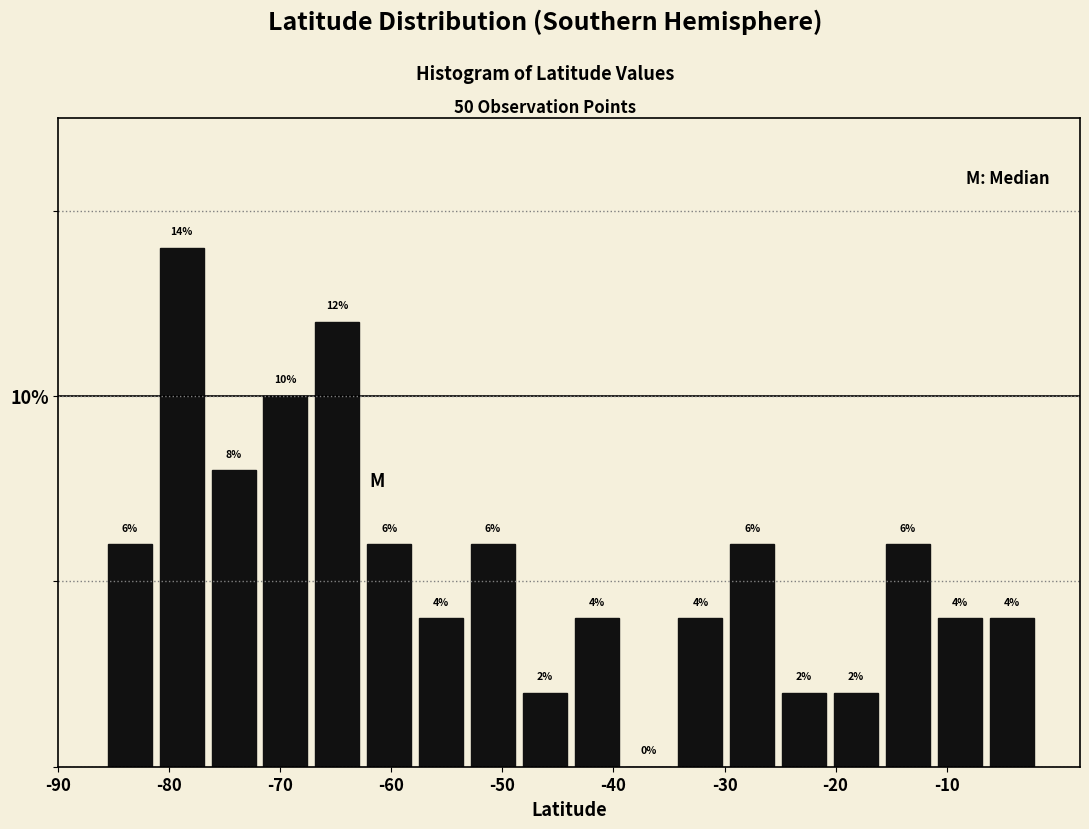

Reading left to right, list every bar in this chart as the range it spans on the x-axis followed by its height. The bar edges are not printed on the chart, so give them approximately, as read against the axis.

-86 to -81: 6
-81 to -77: 14
-77 to -72: 8
-72 to -67: 10
-67 to -63: 12
-63 to -58: 6
-58 to -53: 4
-53 to -49: 6
-49 to -44: 2
-44 to -39: 4
-39 to -35: 0
-35 to -30: 4
-30 to -25: 6
-25 to -20: 2
-20 to -16: 2
-16 to -11: 6
-11 to -6: 4
-6 to -2: 4